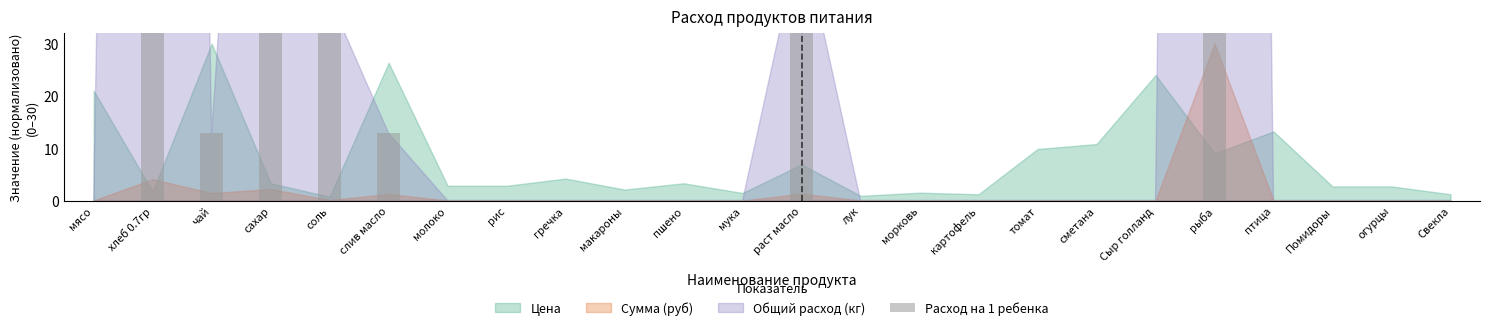

Read the value at слив масло.

12.9